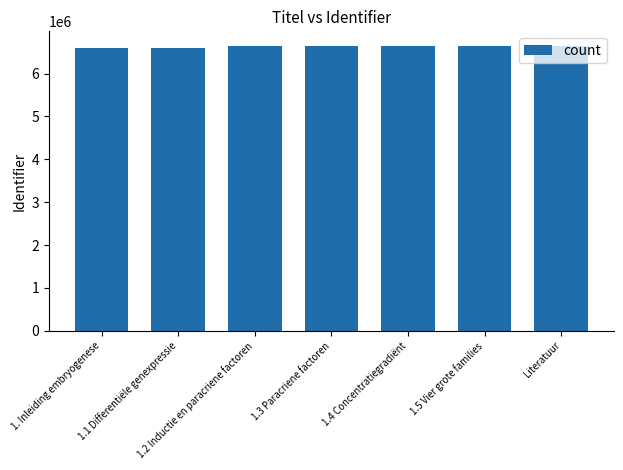

What is the value of the 6th bar from the left?

6653717